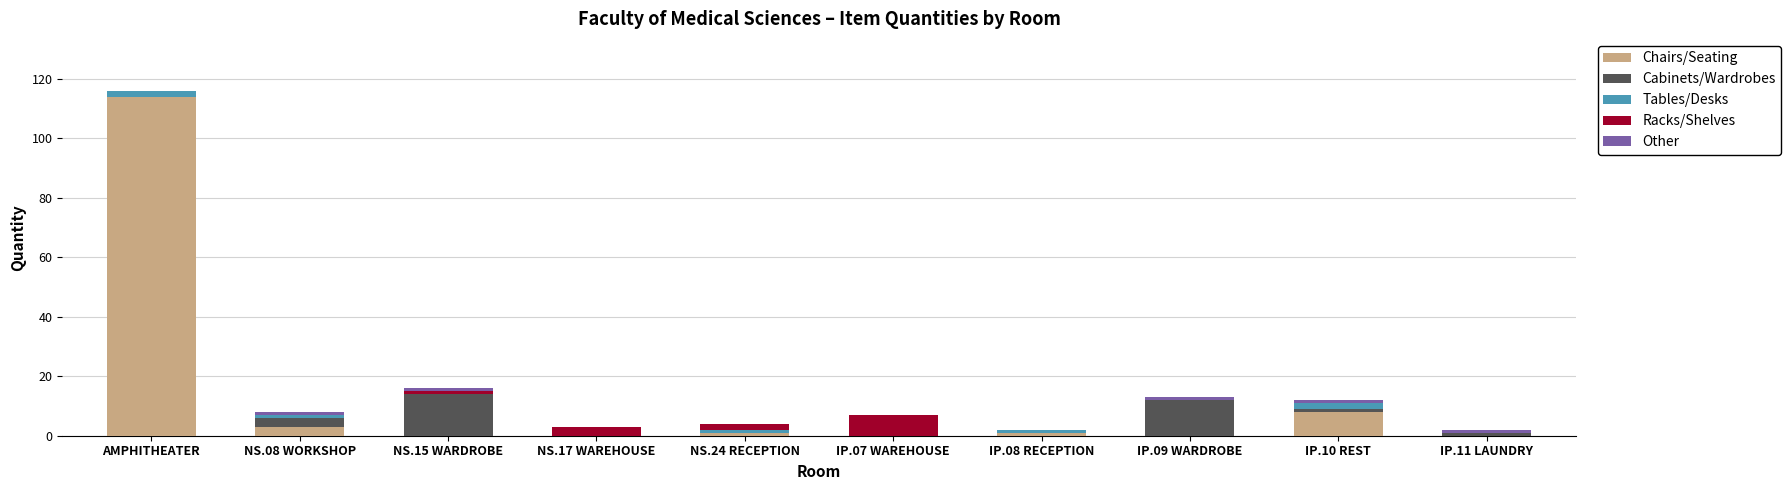

What is the total value across all series at NS.17 WAREHOUSE?

3